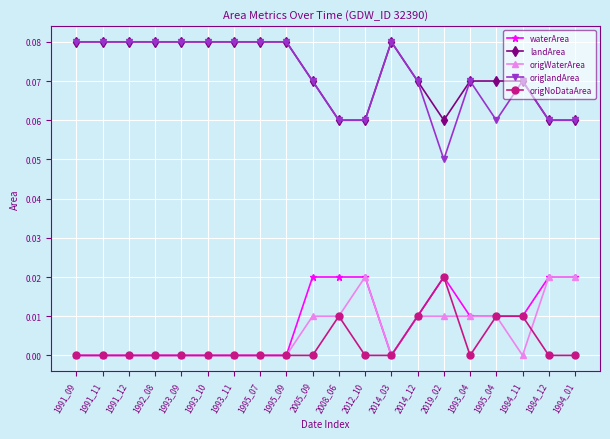

What is the sum of all waterArea values?

0.2